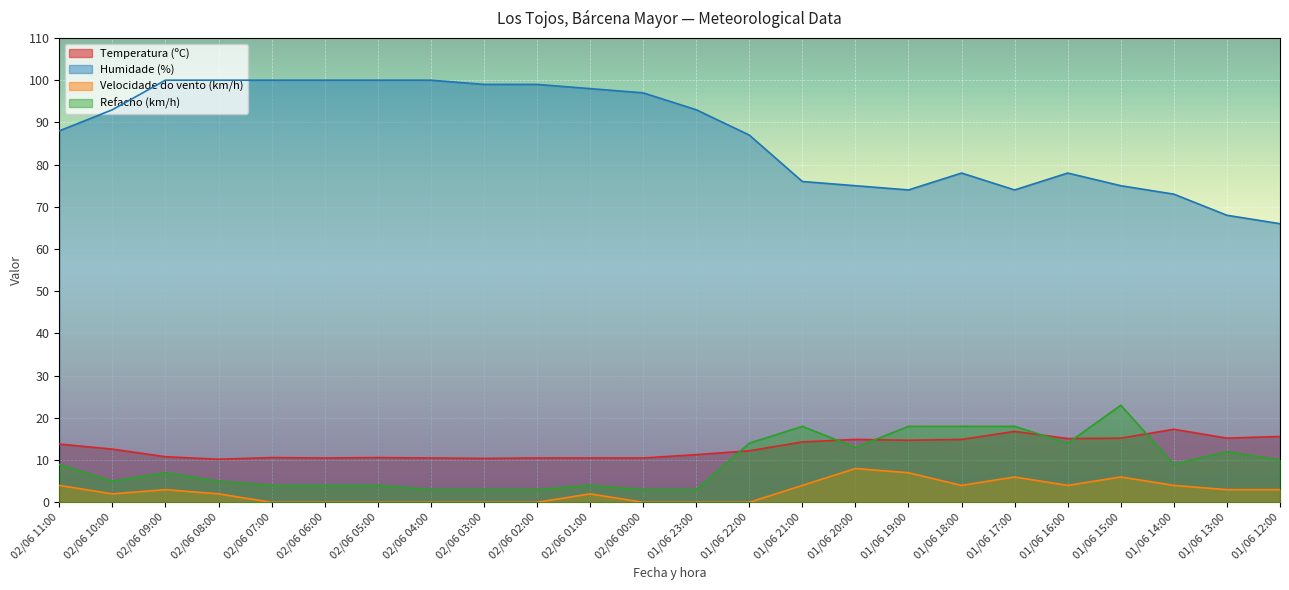

Is it true that Temperatura (ºC) equals 16.9 at 02/06 04:00?

False